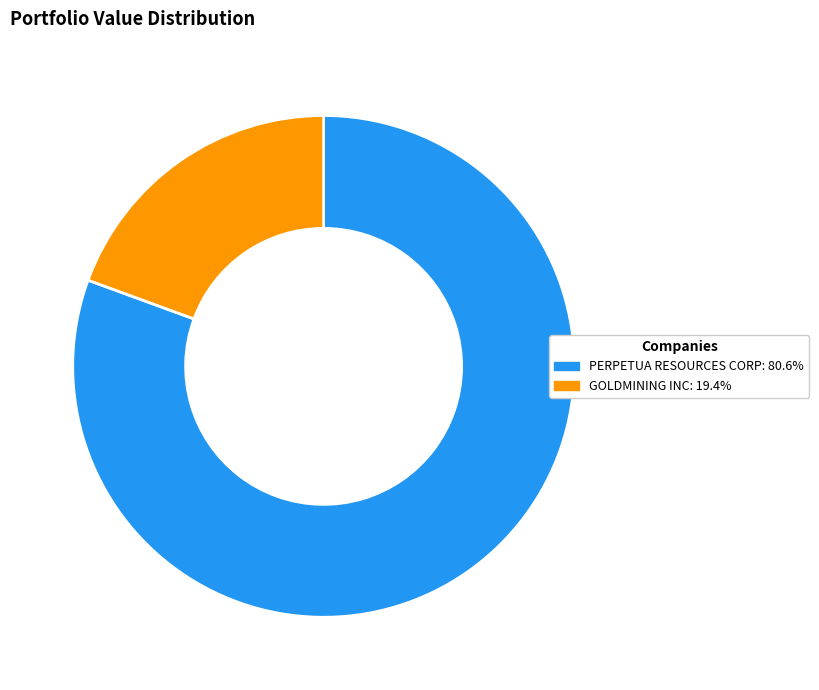

Rank the categories by value from lowest to highest.

GOLDMINING INC, PERPETUA RESOURCES CORP